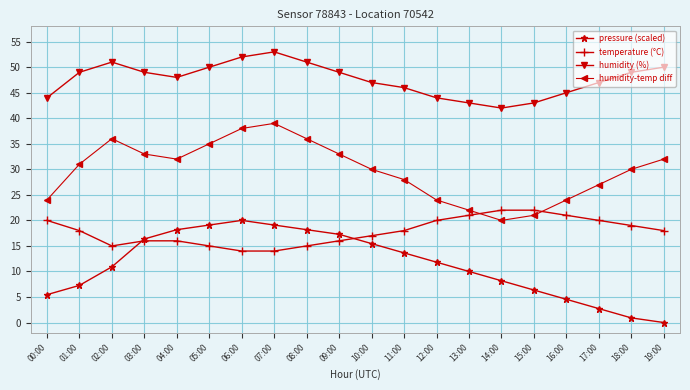

What is the spread (max minus min) of values at 15:00?

36.6